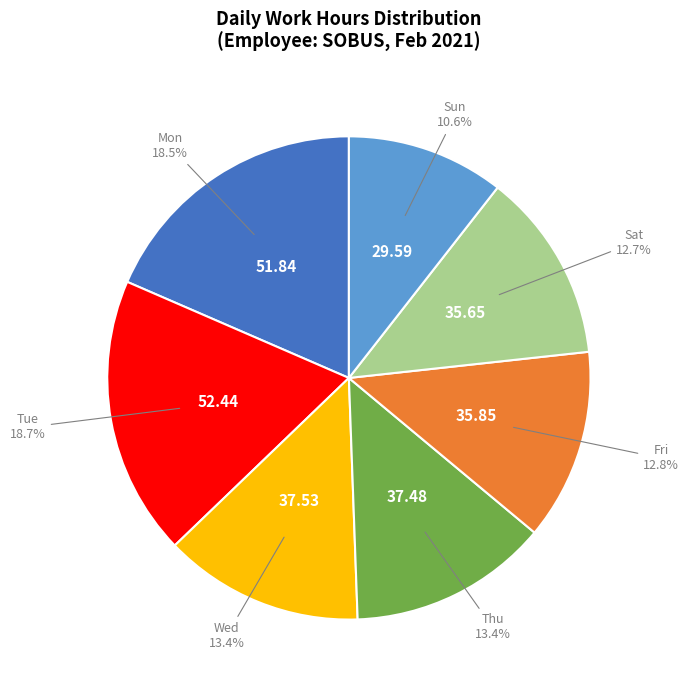

What is the smallest slice in the pie chart?

Sun